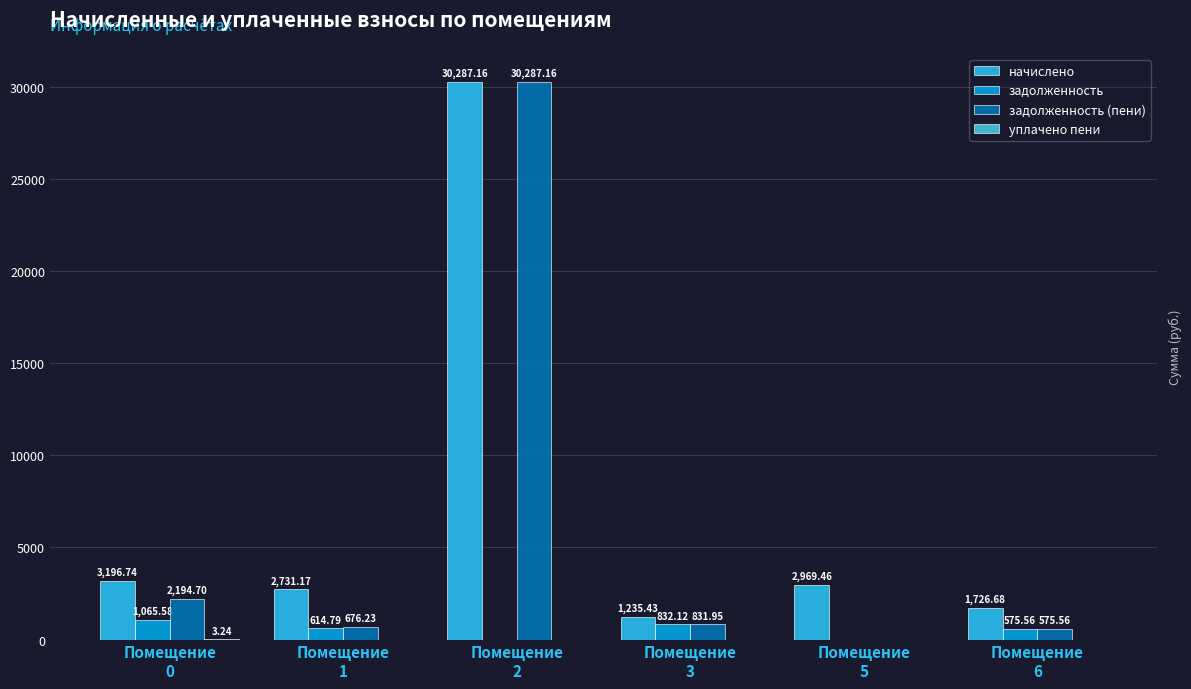

Are the bars horizontal?

No